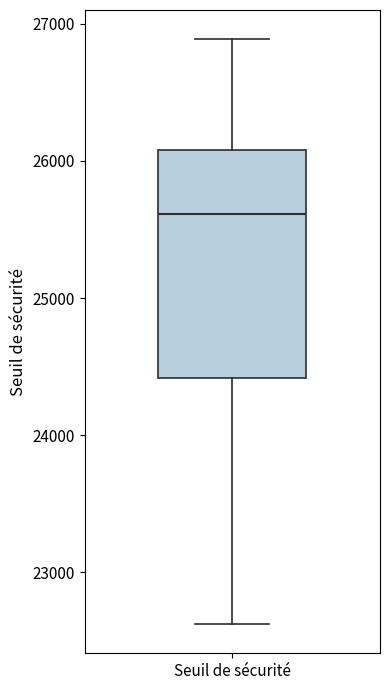

Transcribe this box plot: give where the median line is, the range the box spans, and where the two whiskers end, as read against the y-axis. The values are not printed on the chart, so give them approximately, as read against the axis.

median 25600, box 24400 to 26100, whiskers 22600 to 26900